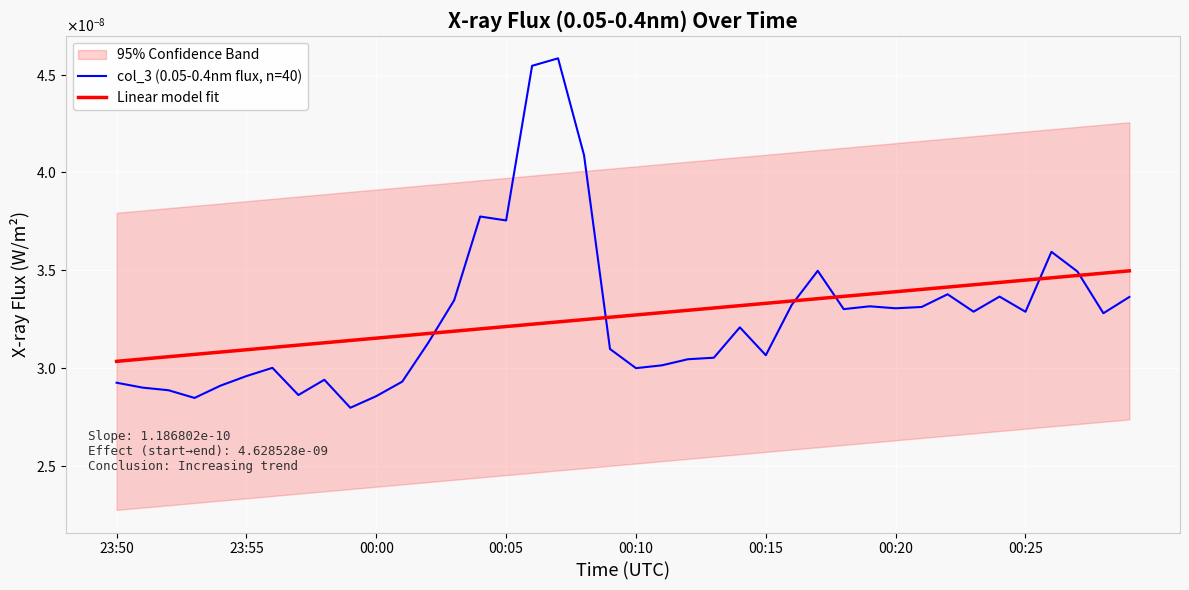

What position from the left is 00:15?

26